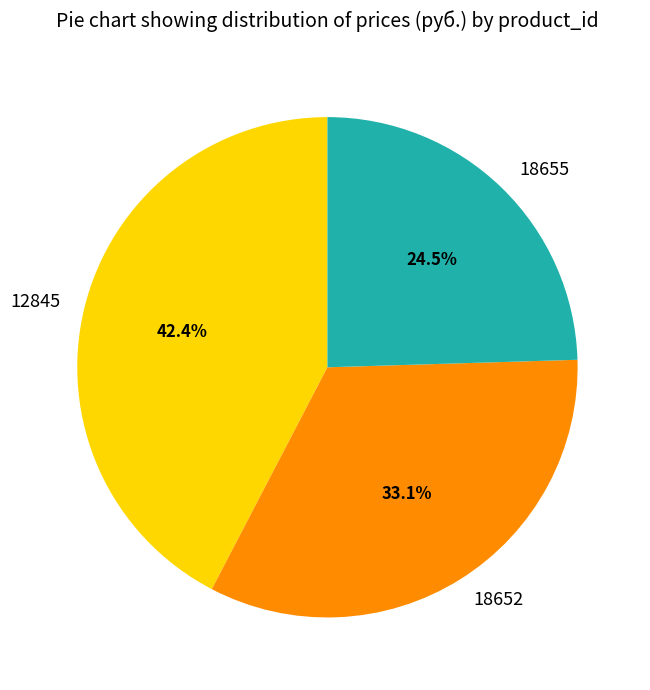

Count the number of slices in the pie.

3